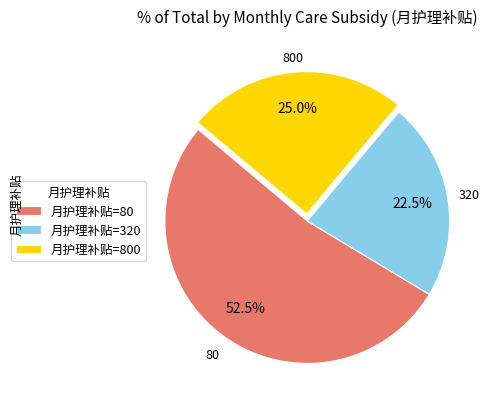

To the nearest percent, what is the difference between the largest and smallest slice percentages?

30%